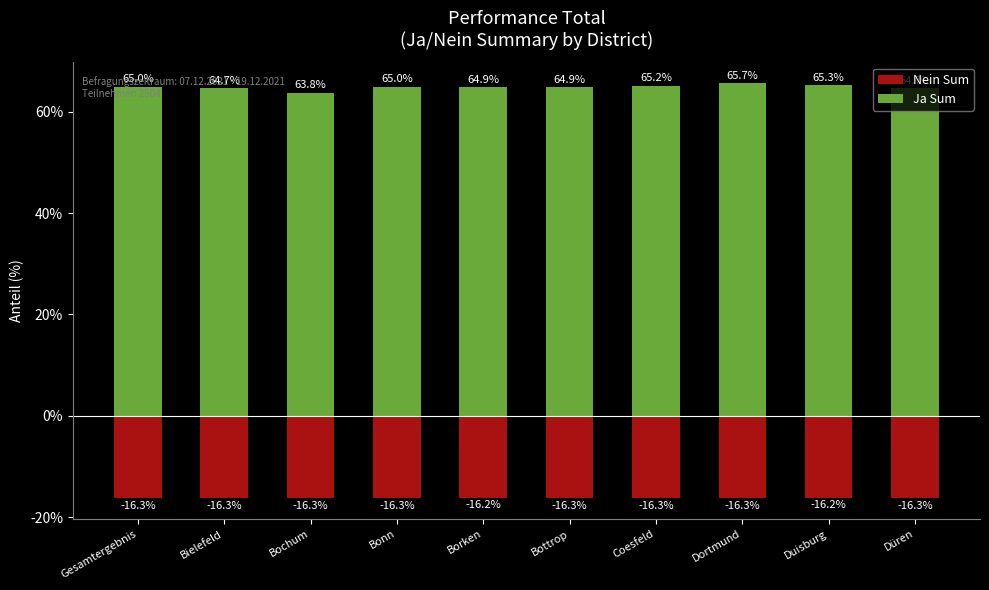

What is the label of the 2nd bar from the right?

Duisburg